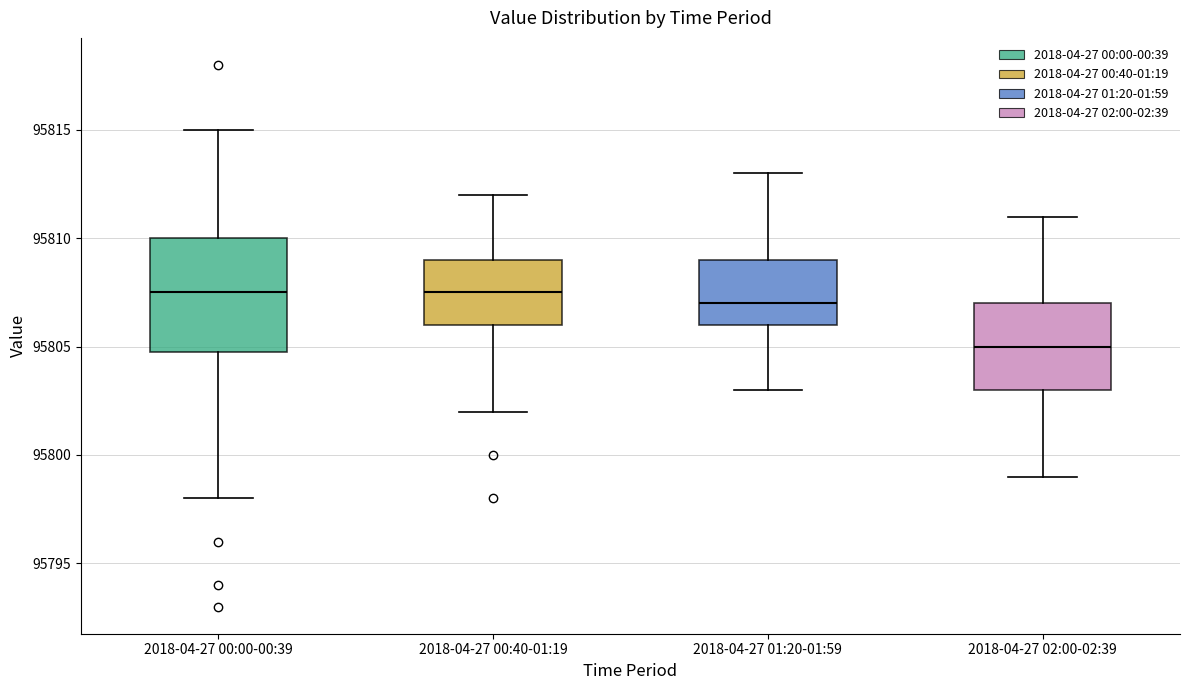

Reading left to right, transcribe this box plot: for each box, give where its median line is, the range the box spans, and where its two whiskers end, as read against the y-axis. The values are not printed on the chart, so give them approximately, as read against the axis.

2018-04-27 00:00-00:39: median 95807.5, box 95805.0 to 95810.0, whiskers 95798.0 to 95815.0
2018-04-27 00:40-01:19: median 95807.5, box 95806.0 to 95809.0, whiskers 95802.0 to 95812.0
2018-04-27 01:20-01:59: median 95807.0, box 95806.0 to 95809.0, whiskers 95803.0 to 95813.0
2018-04-27 02:00-02:39: median 95805.0, box 95803.0 to 95807.0, whiskers 95799.0 to 95811.0